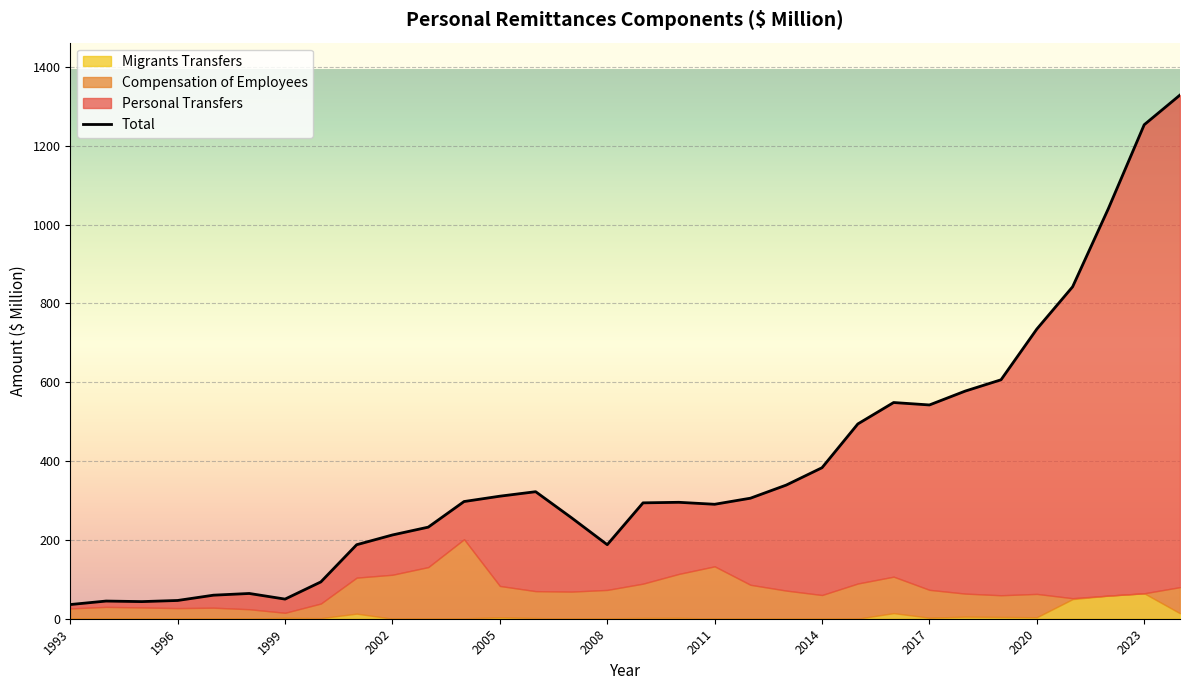

Where is the first local minimum for Total?

1995